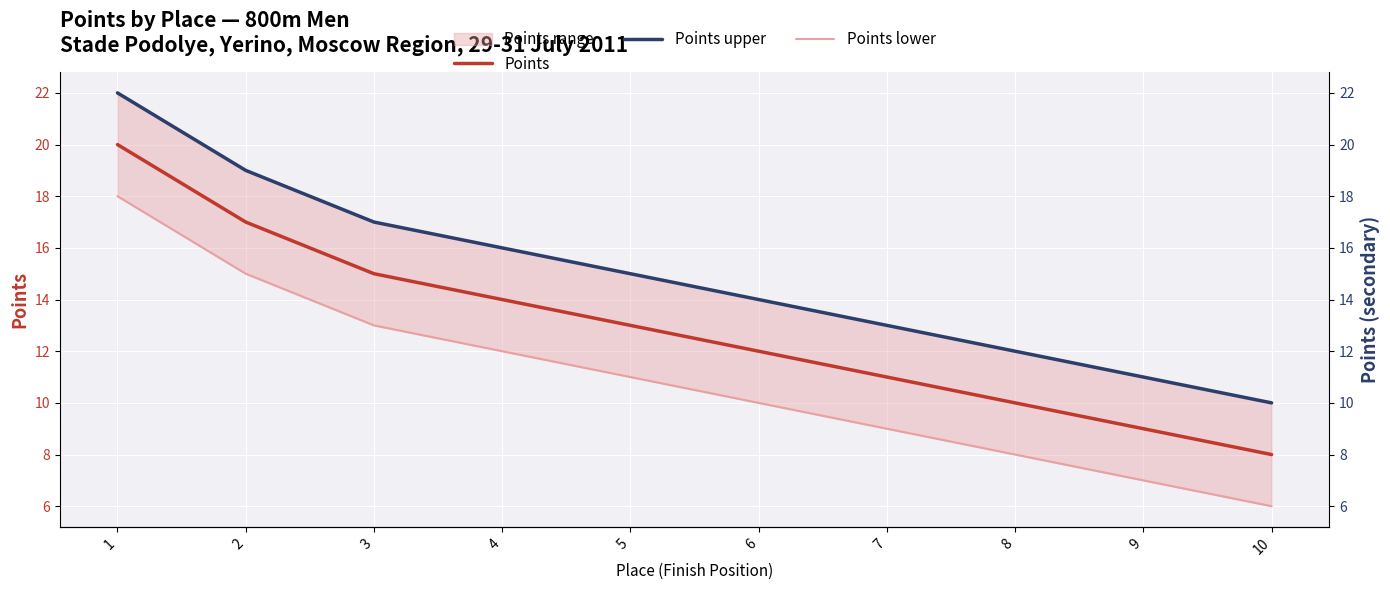

What is the maximum value for Points?

20